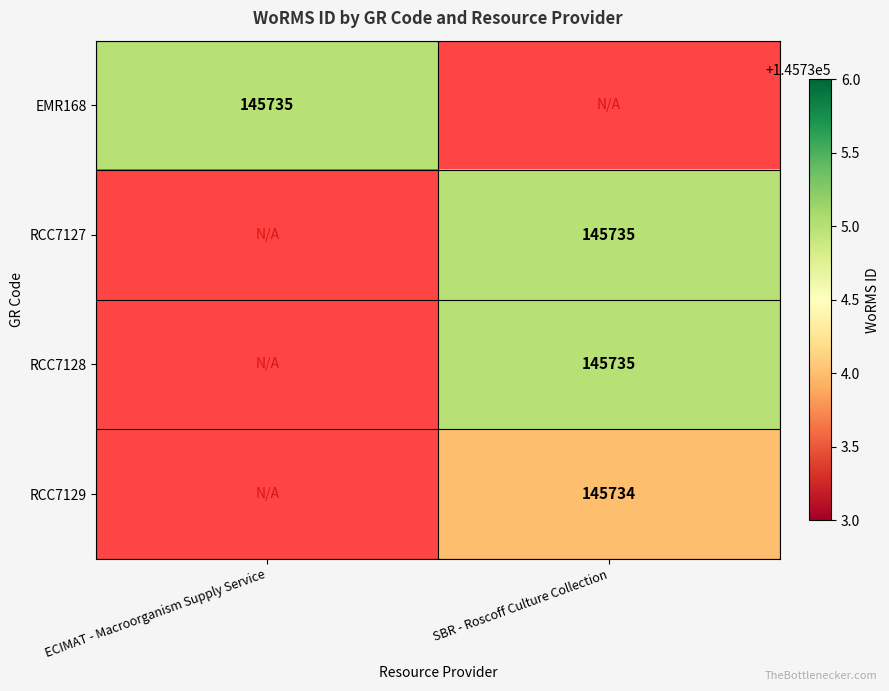

The value of RCC7128 at SBR - Roscoff Culture Collection is 145735. True or false?

True